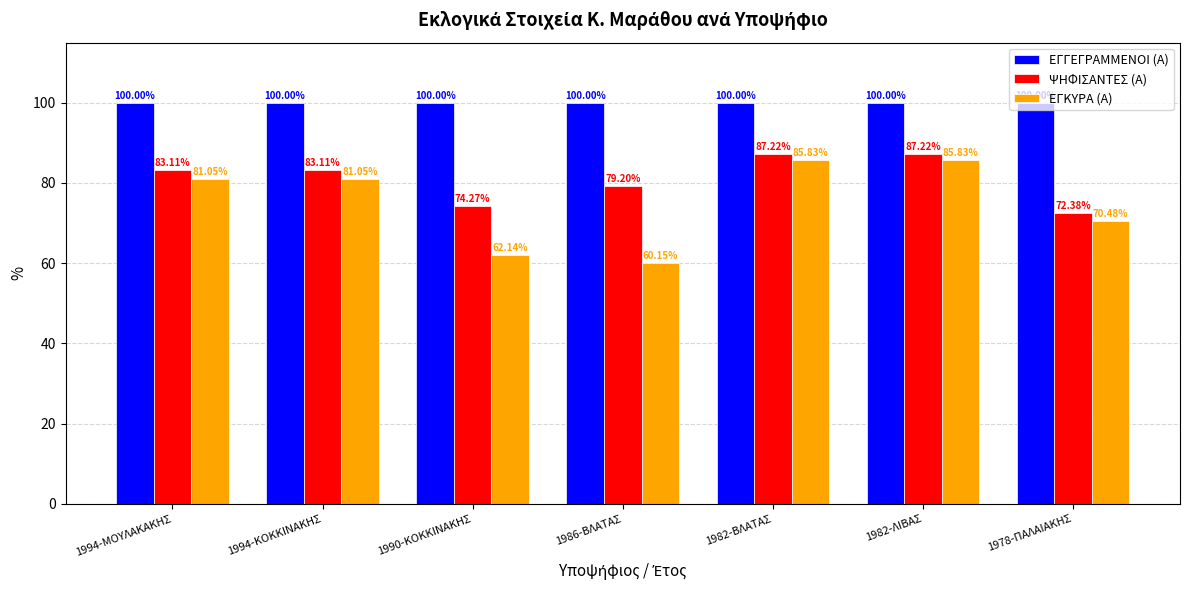

How many groups of bars are there?

7